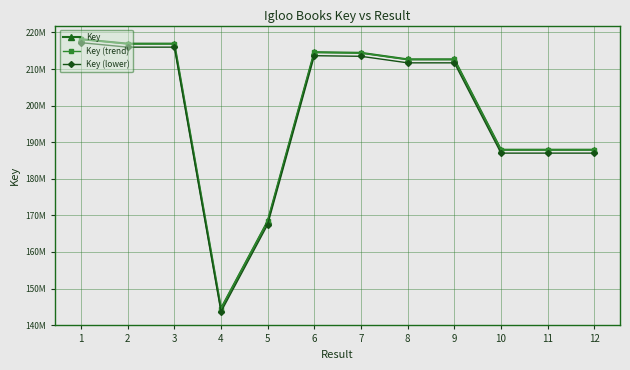

Does the chart have visible grid lines?

Yes